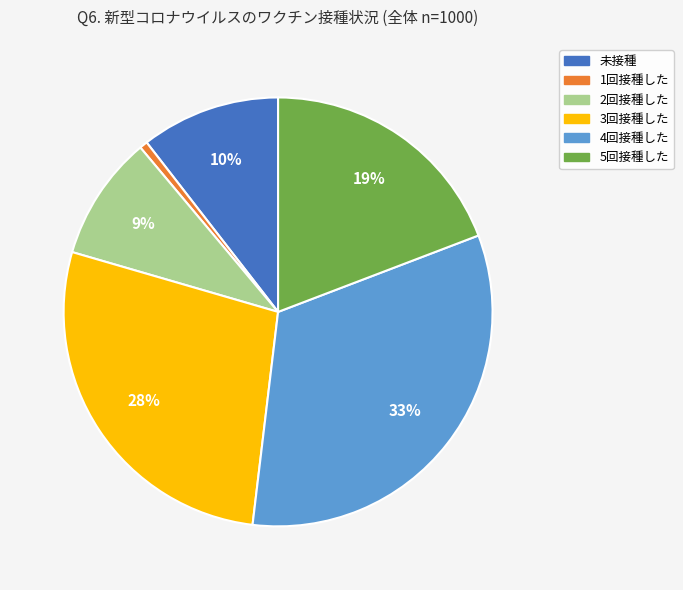

Does 未接種 account for over 50% of the chart?

No